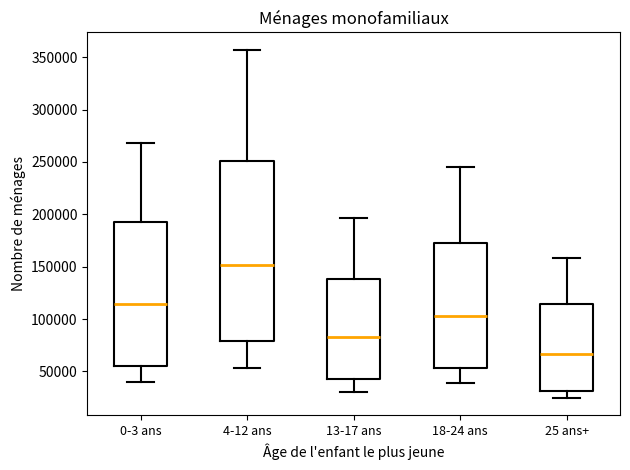

Comparing the boxes themselves (not the whiskers), which one is the tallest?

4-12 ans